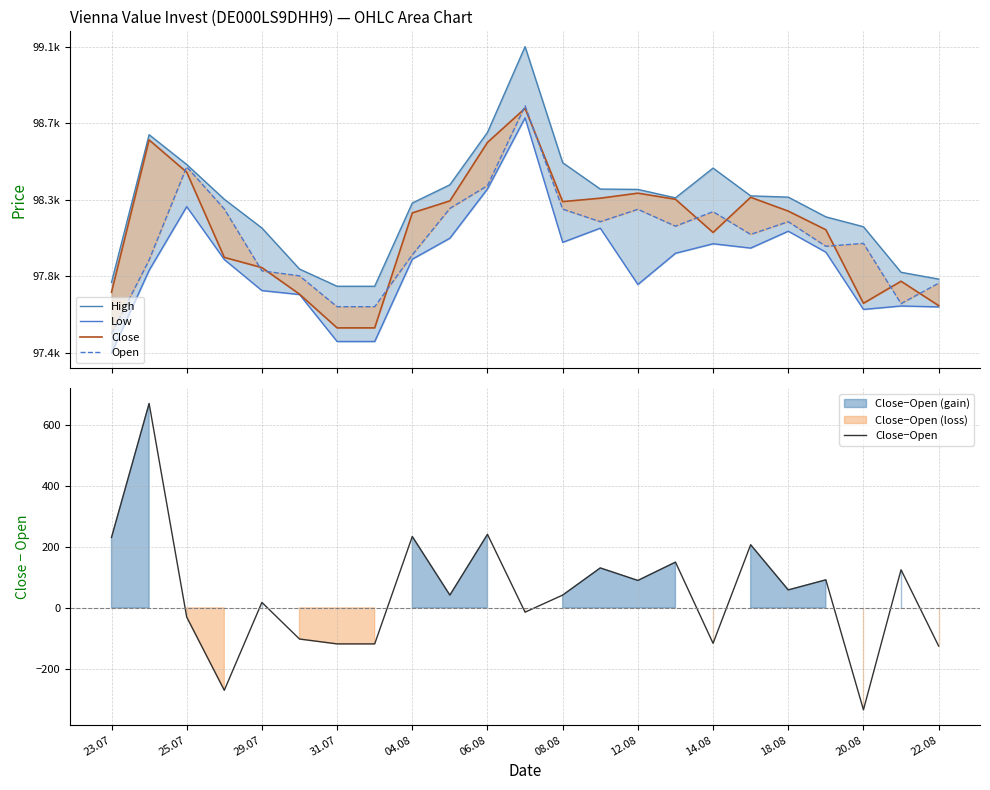

At which label is Close closest to 98156?

04.08